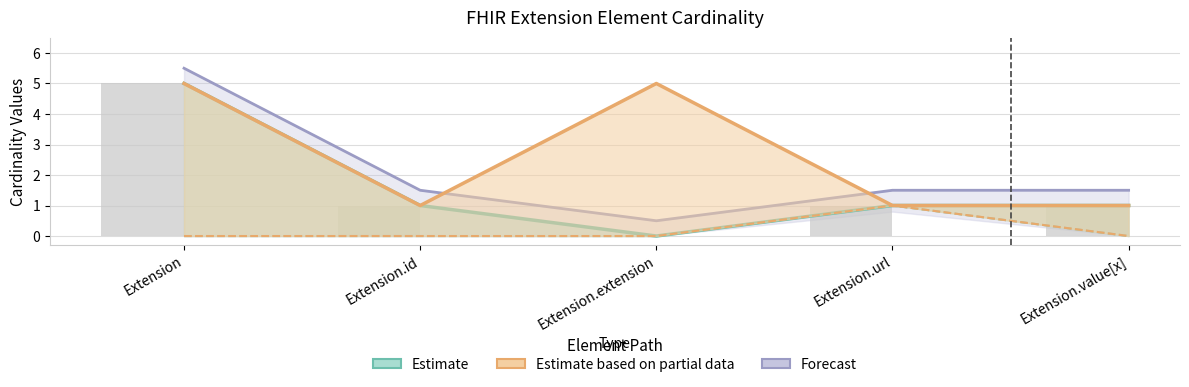

Which series has the widest spread of values?

Estimate